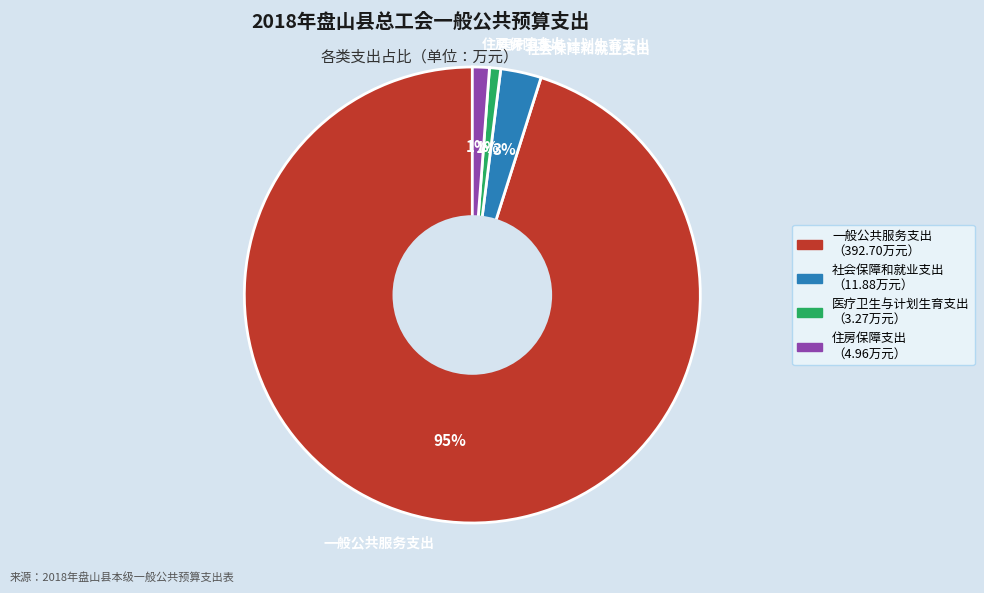

Which slice represents more than half of the pie?

一般公共服务支出